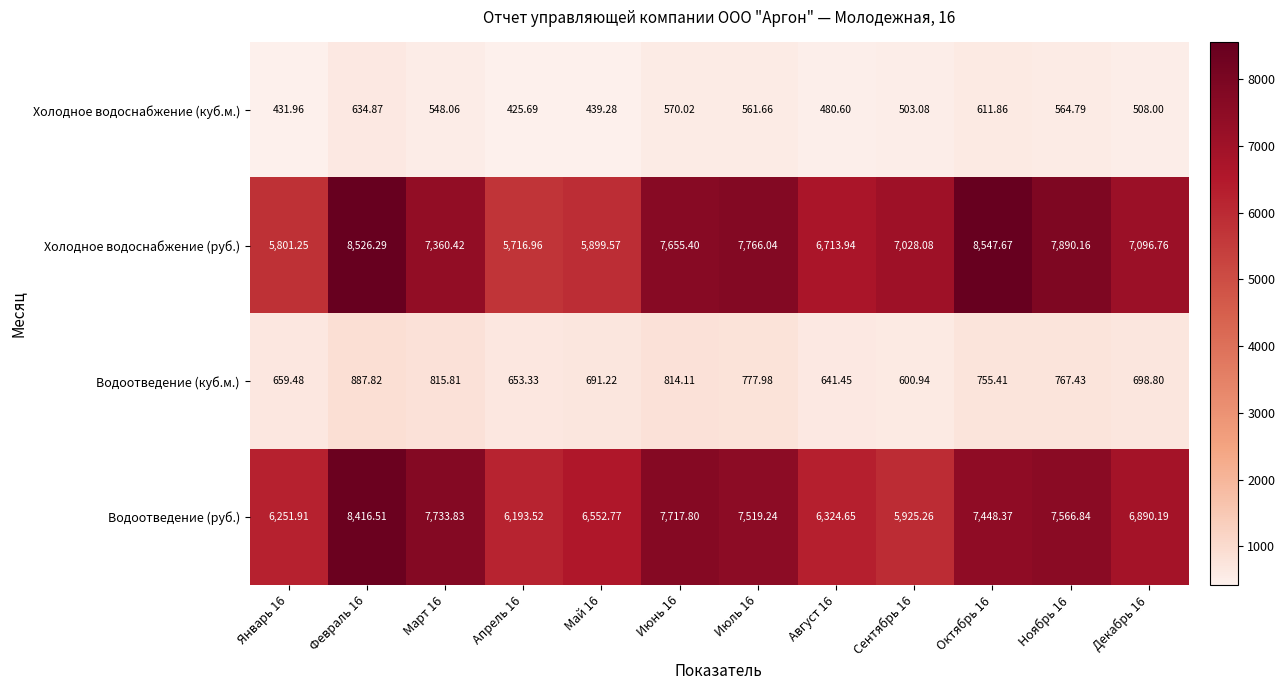

Which series has the widest spread of values?

Холодное водоснабжение (руб.)